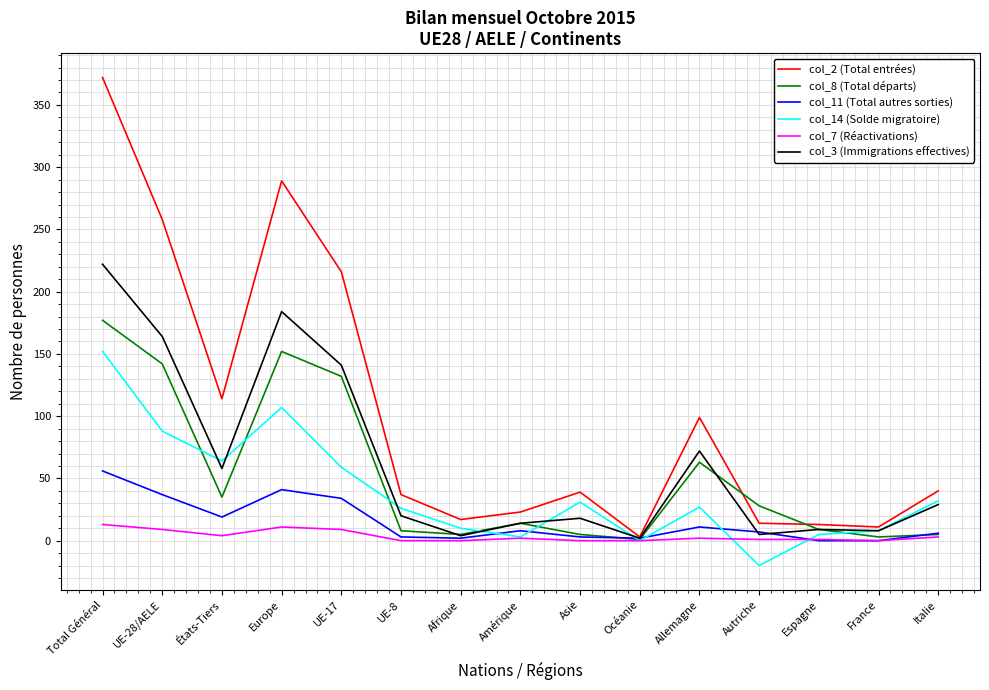

What are all the series names shown in the legend?

col_2 (Total entrées), col_8 (Total départs), col_11 (Total autres sorties), col_14 (Solde migratoire), col_7 (Réactivations), col_3 (Immigrations effectives)